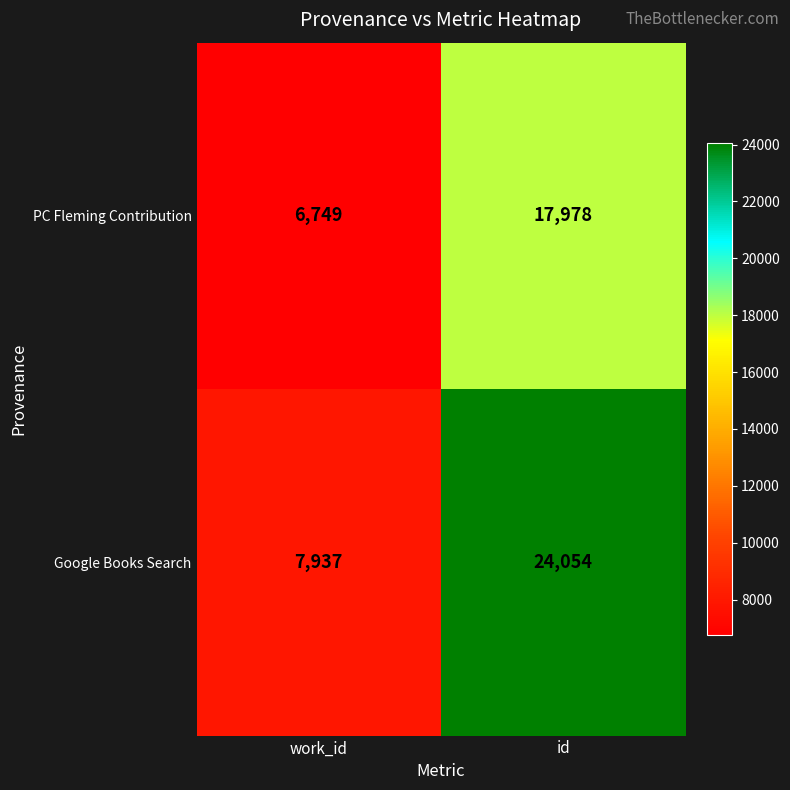

What is the smallest value displayed?

6749